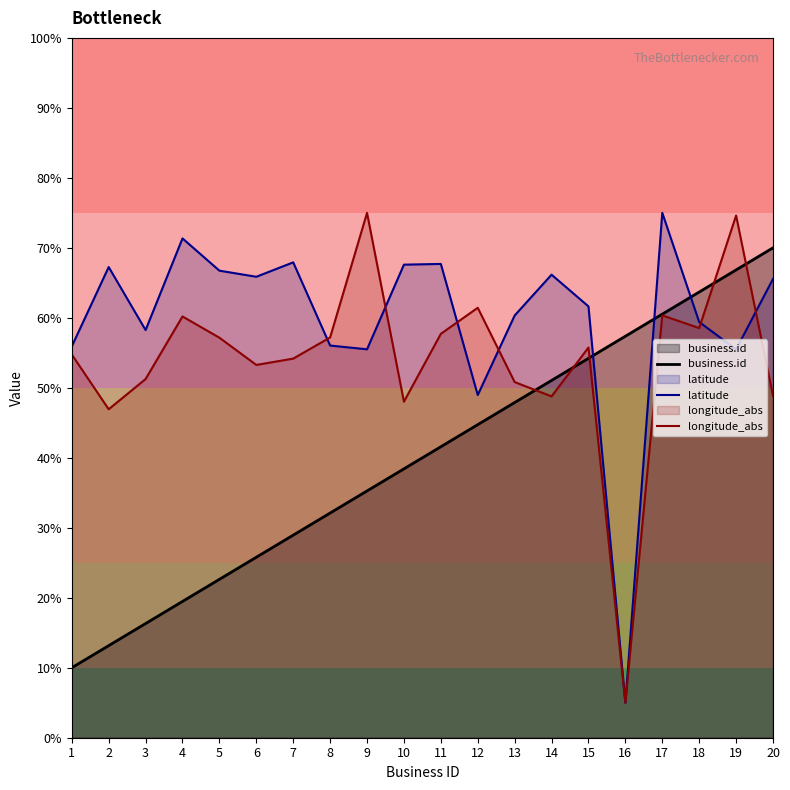

Does the chart have visible grid lines?

No